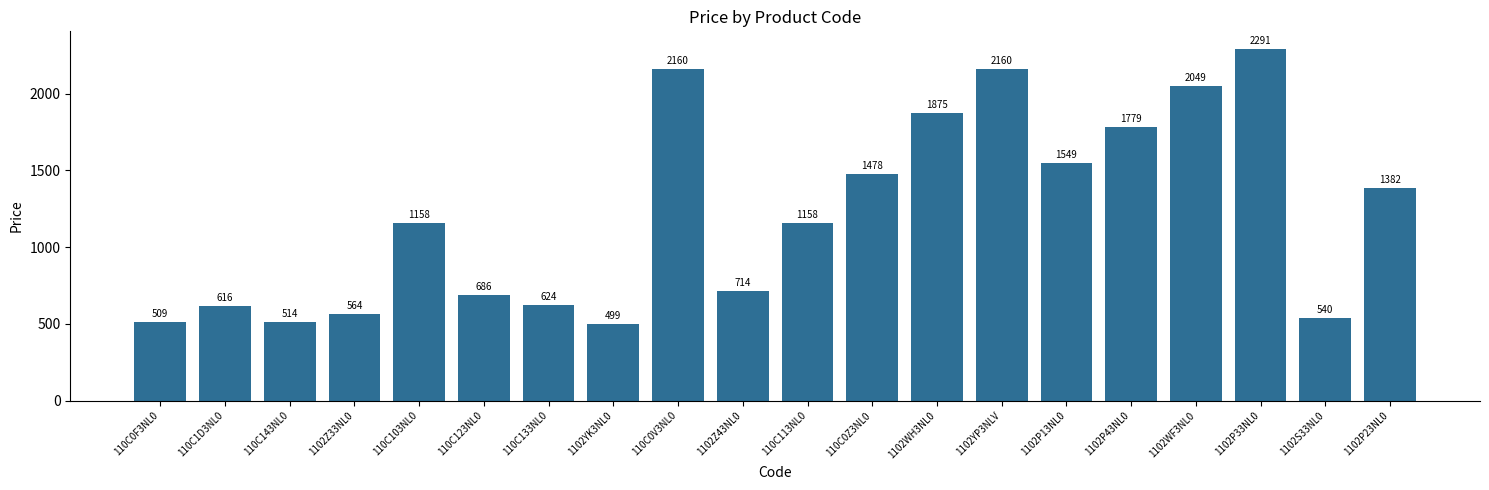

At which label is the value closest to 1395?

1102P23NL0